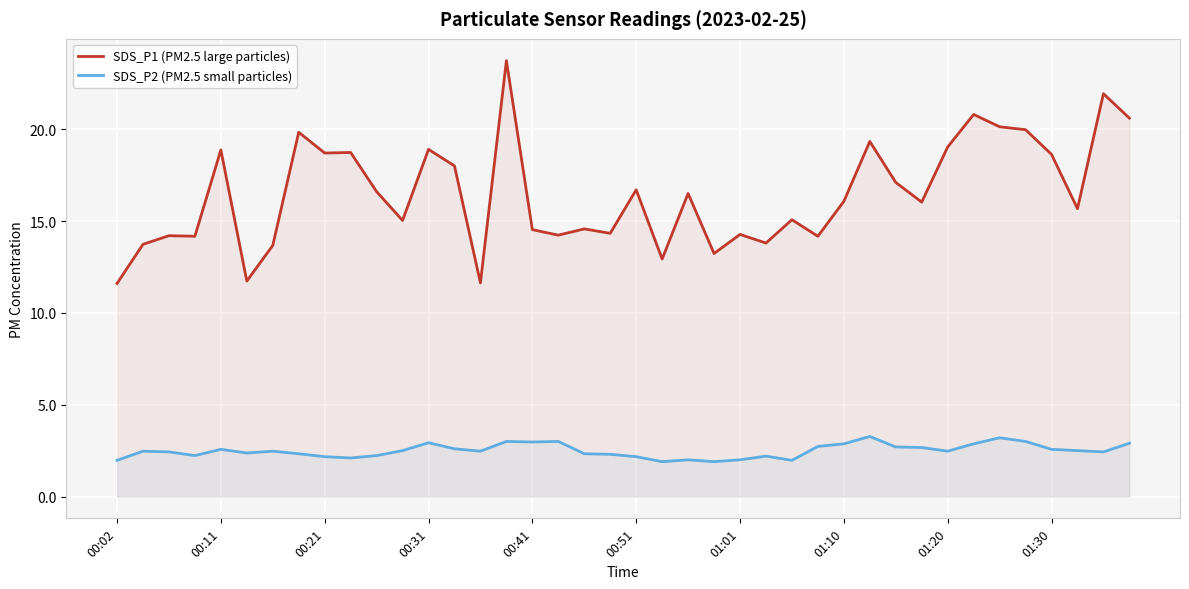

What are all the series names shown in the legend?

SDS_P1 (PM2.5 large particles), SDS_P2 (PM2.5 small particles)